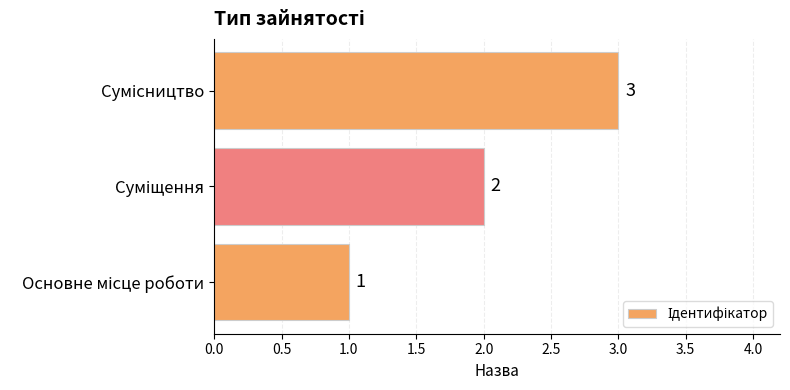

What is the maximum value shown in the chart?

3